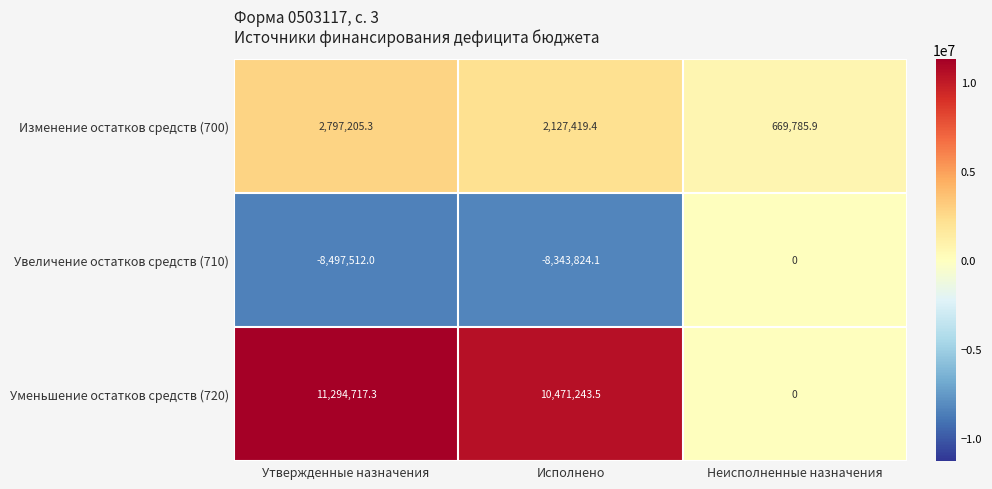

The Увеличение остатков средств (710) series shows -8497512.0 at Утвержденные назначения. True or false?

True